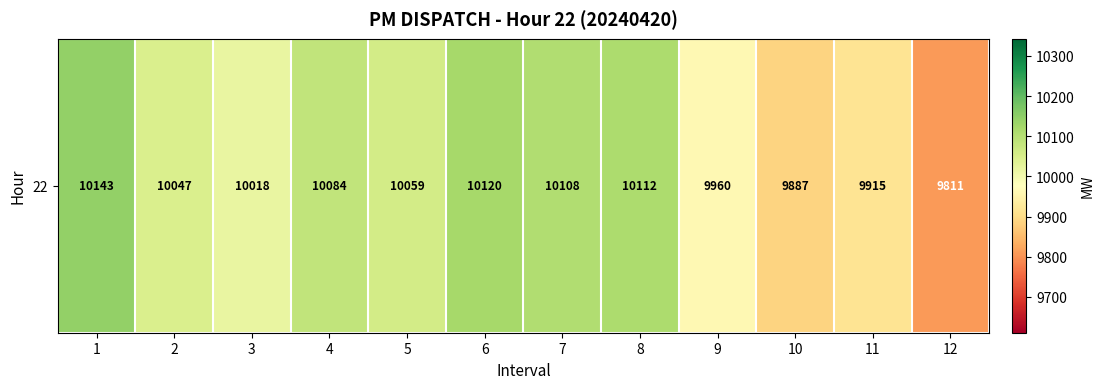

Reading left to right, transcribe all the data shown in this chart.

10143	10047	10018	10084	10059	10120	10108	10112	9960	9887	9915	9811